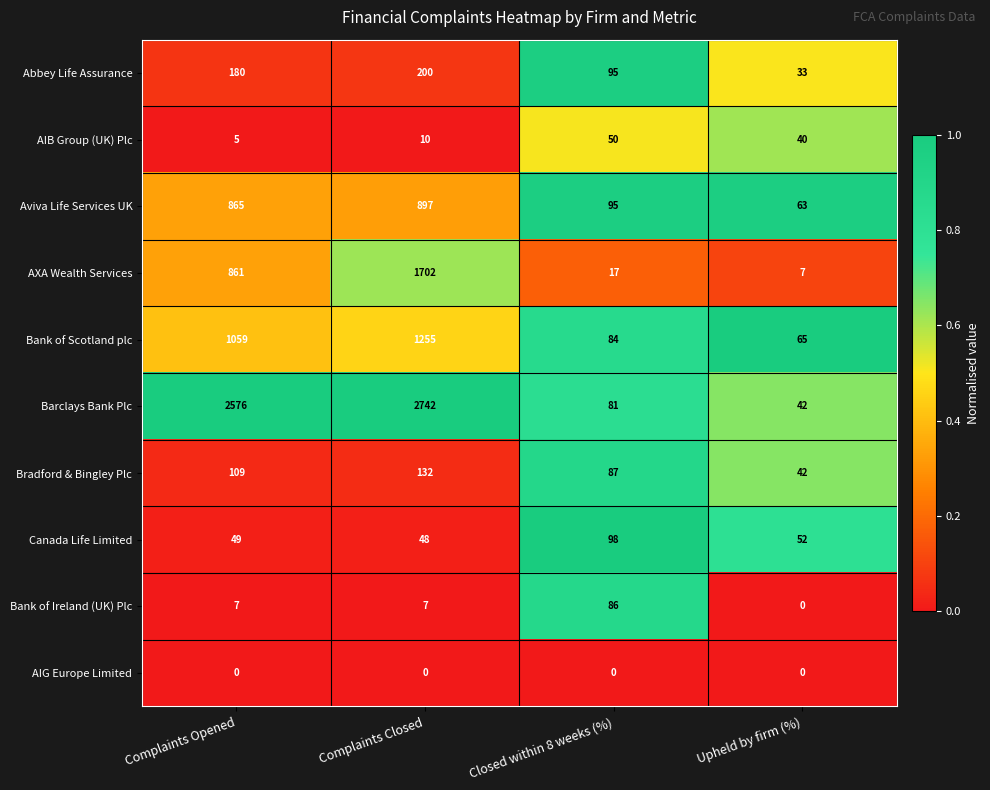

What is the total value across all series at Closed within 8 weeks (%)?

693